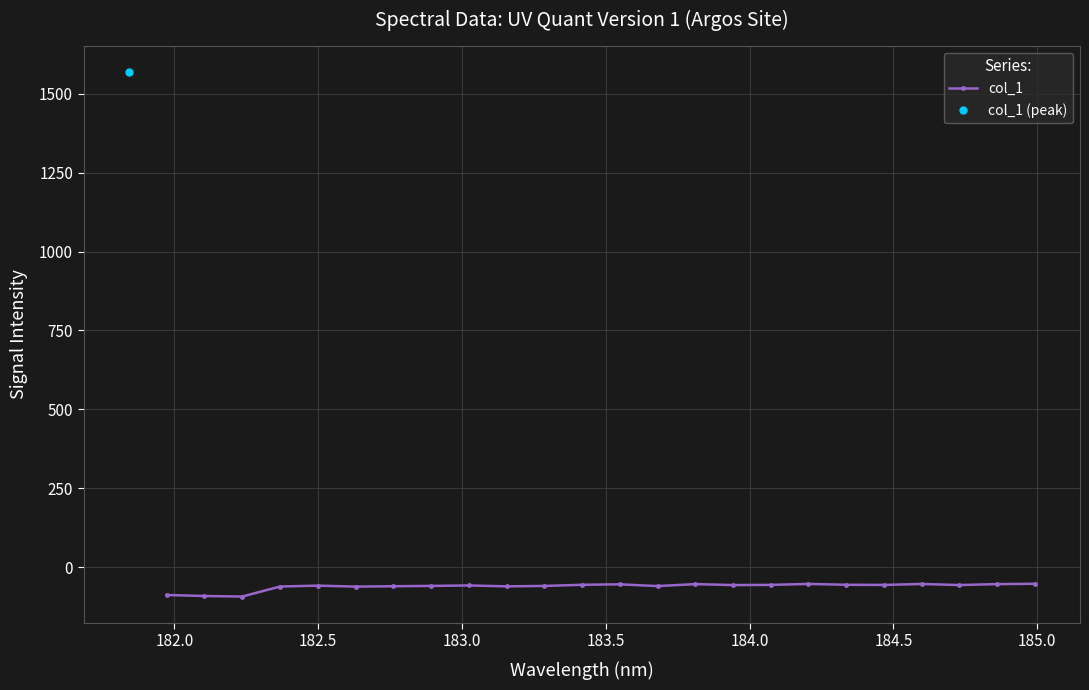

What is the sum of all values?

-1479.3